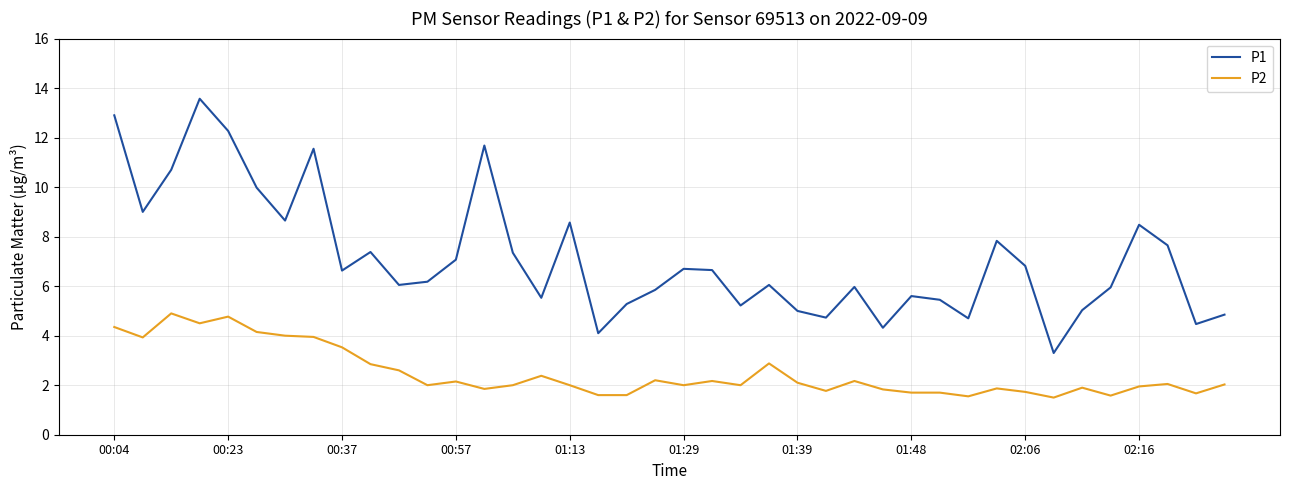

True or false: P1 and P2 cross at least once.

False